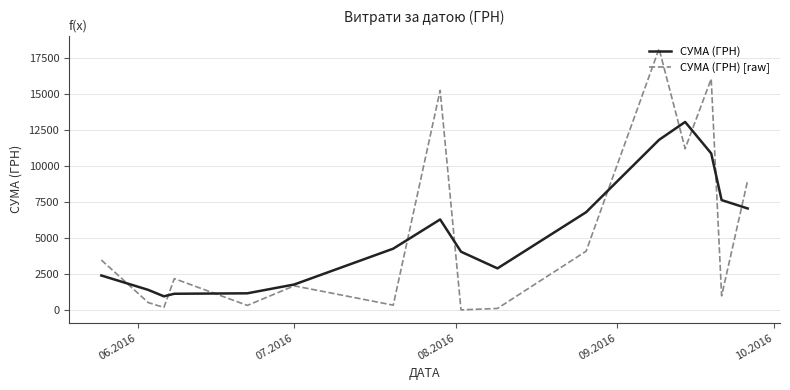

Which series has the largest range (max minus min)?

СУМА (ГРН) [raw]